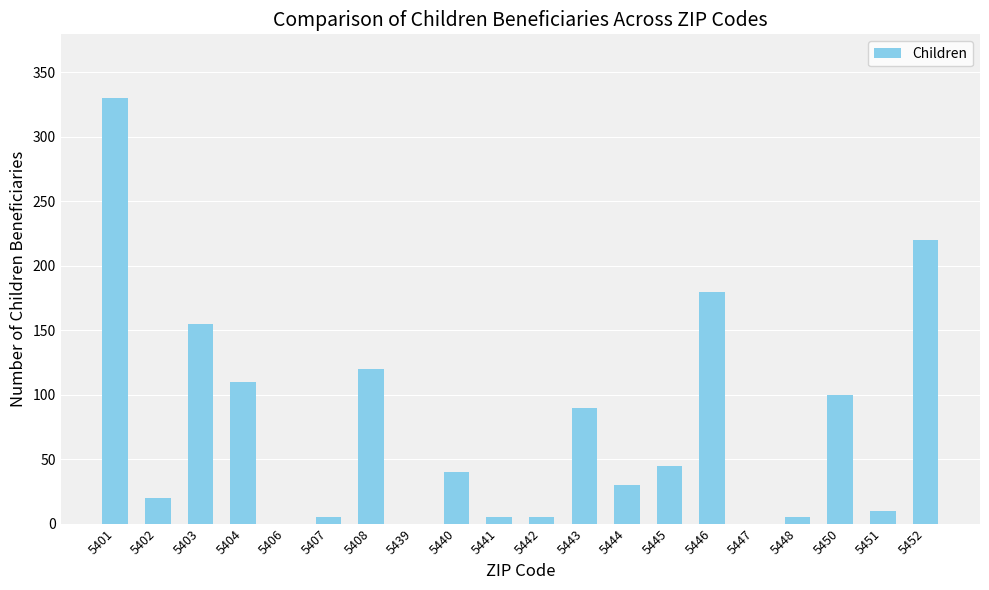

What is the sum of the values at 5446 and 5445?

225